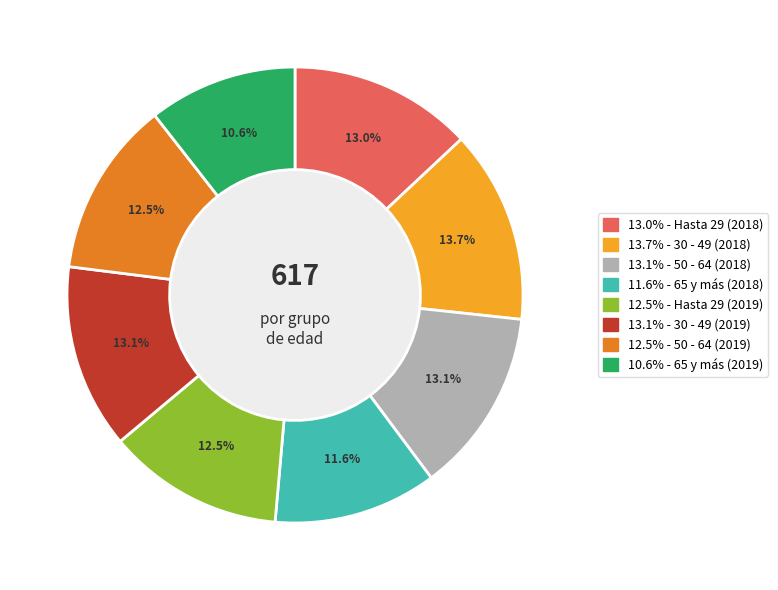

Count the number of slices in the pie.

8